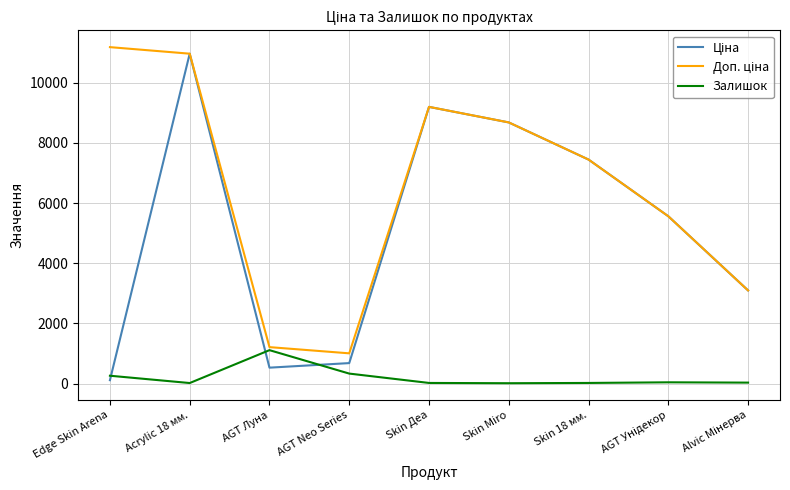

How many categories are shown in the chart?

9